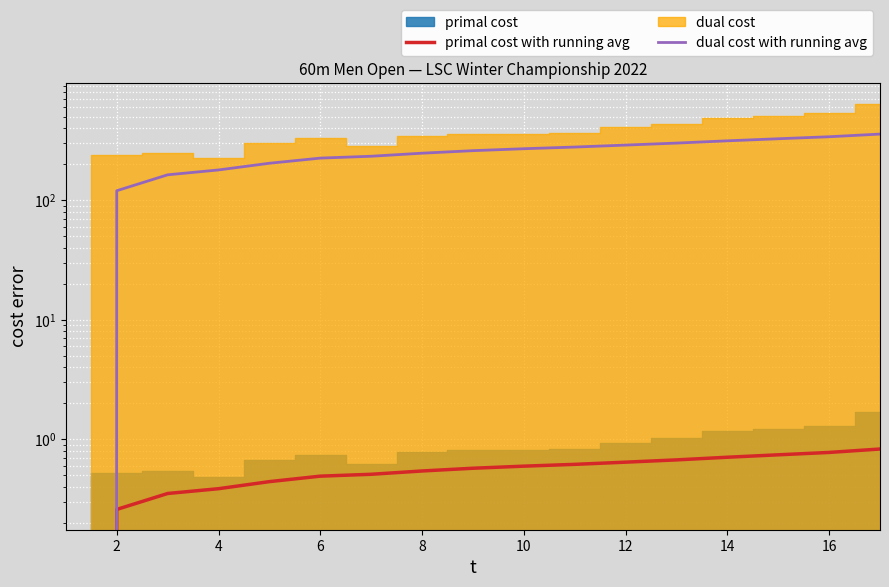

At how many categories does at least one series exceed 207?

12